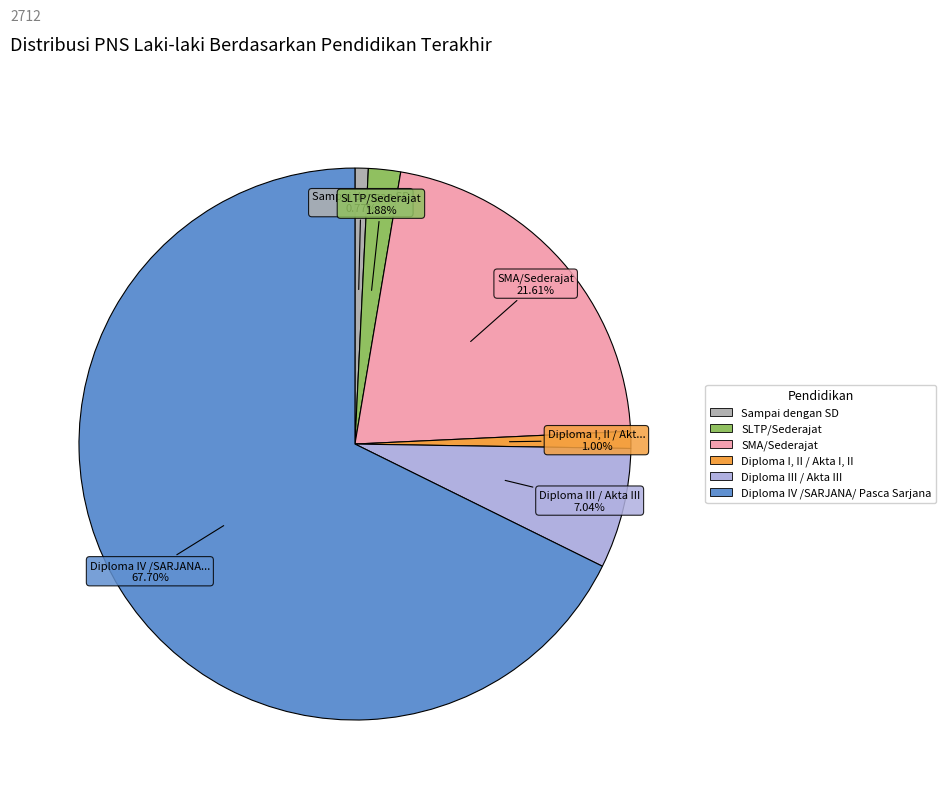

Approximately how many times larger is the value at Diploma III / Akta III compared to Diploma IV /SARJANA/ Pasca Sarjana?

0.1